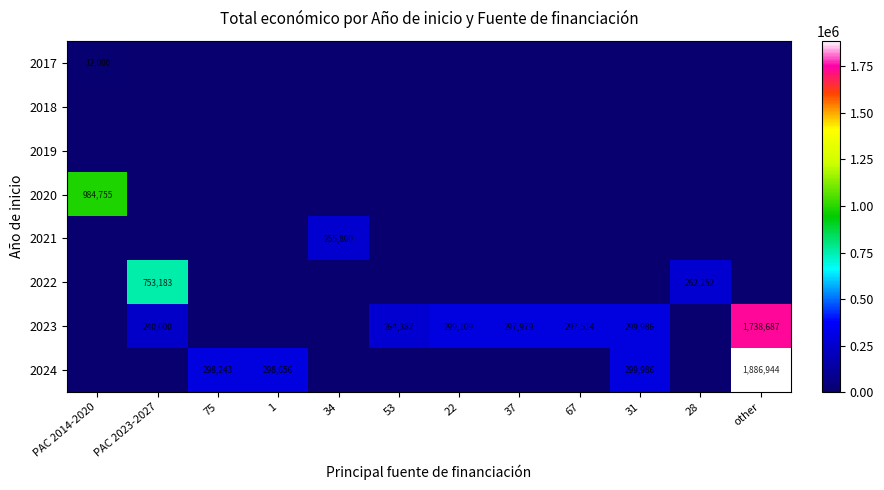

Which category has the lowest value across all series?

PAC 2023-2027